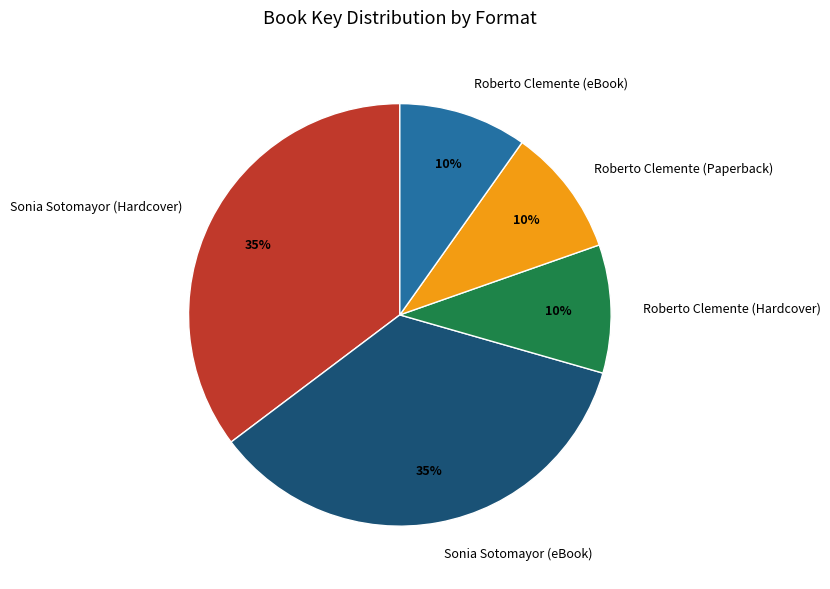

How many segments does this pie chart have?

5